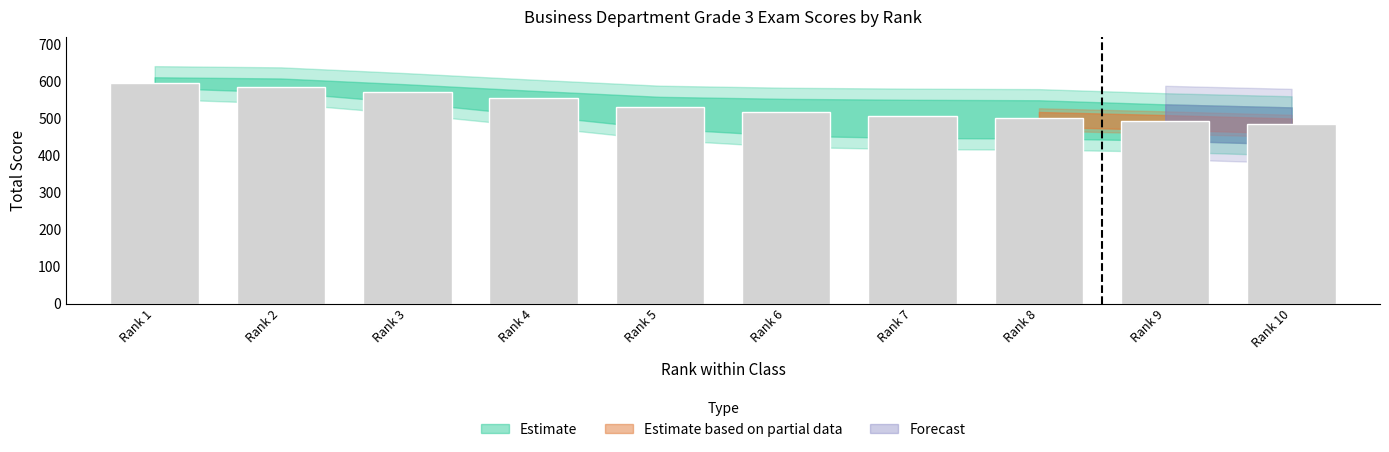

Approximately how many times larger is the value at Rank 2 compared to Rank 6?

1.1